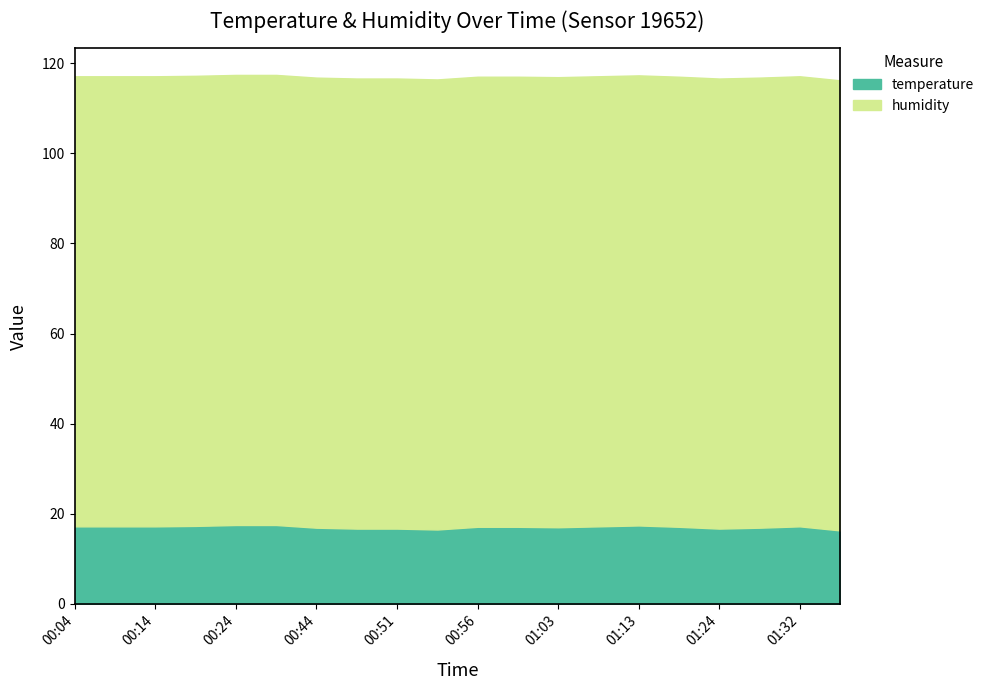

What is the lowest value of the humidity series?

99.9